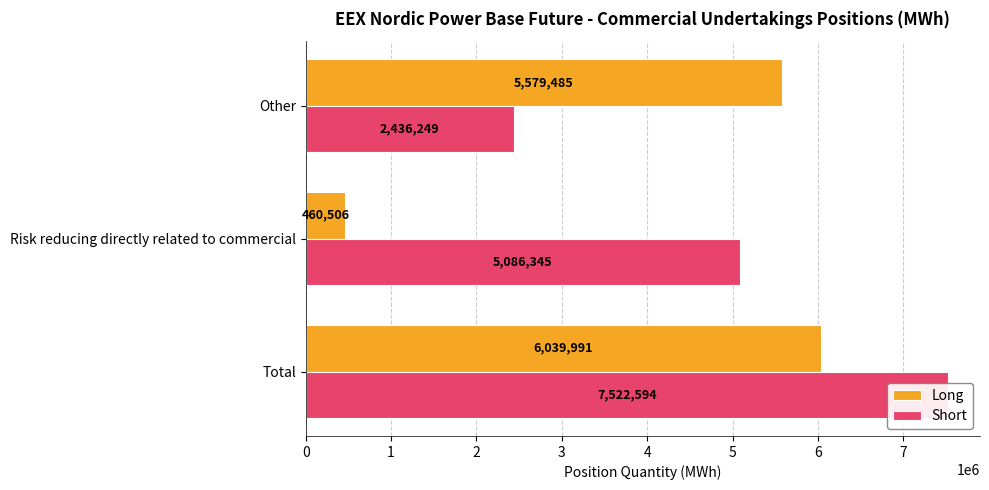

What is the value of the Long bar at the 1st from the left?

6039991